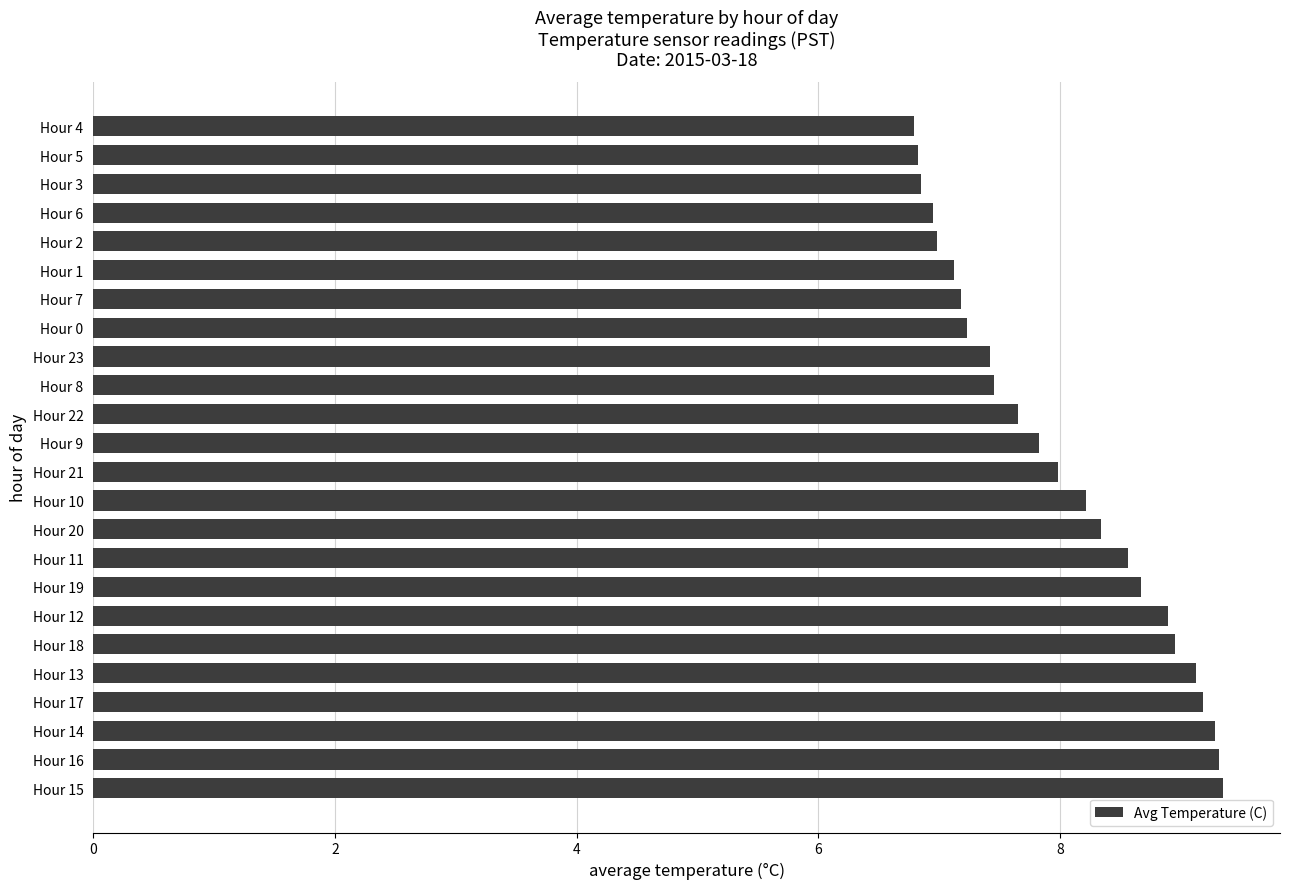

What is the ratio of the value at Hour 8 to the value at Hour 23?

1.0